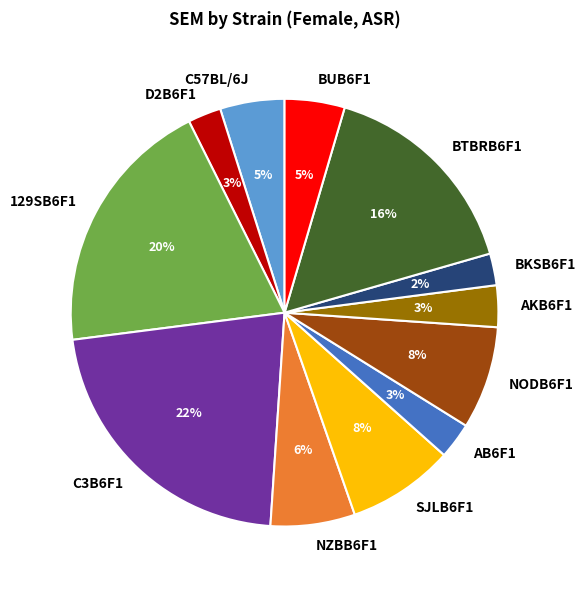

To the nearest percent, what percentage of the pie is AKB6F1?

3%